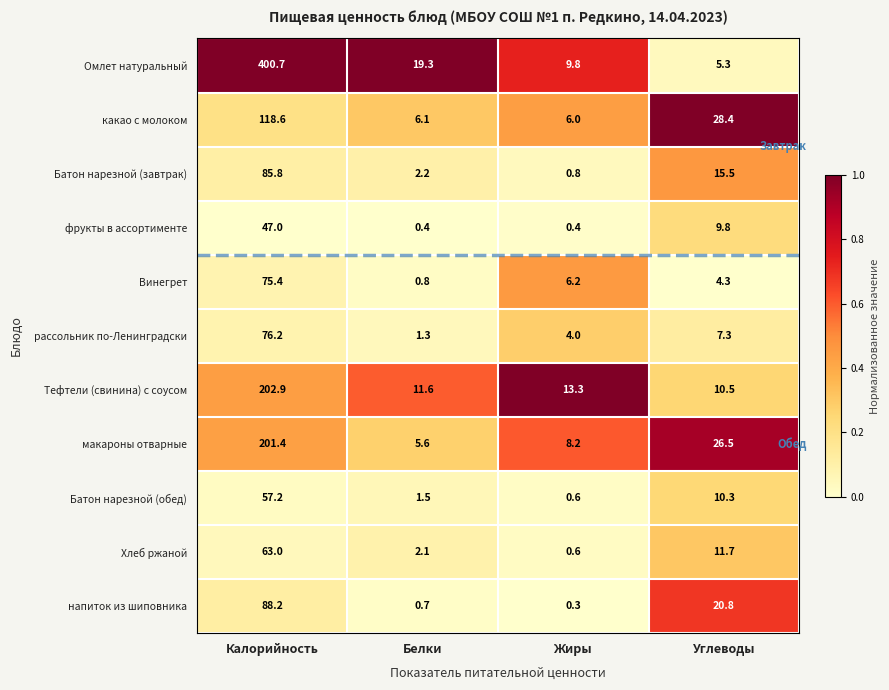

What is the spread (max minus min) of values at Углеводы?

24.1